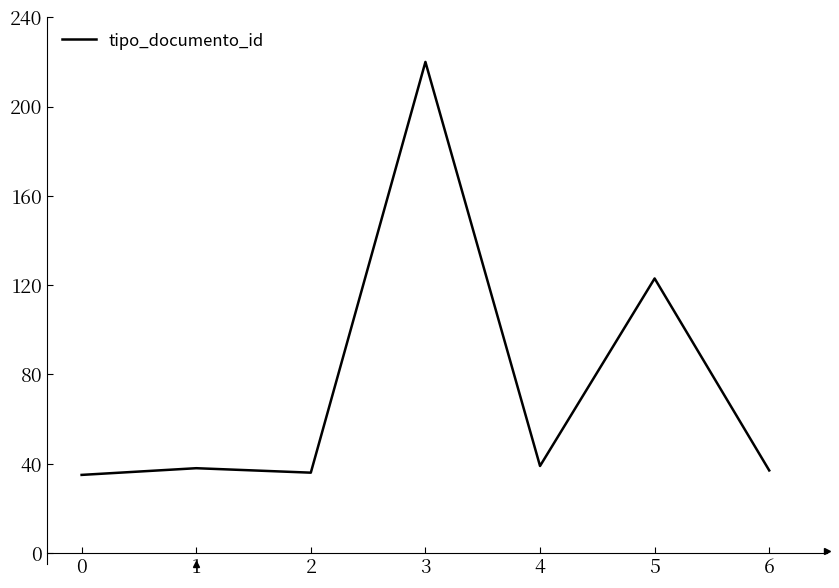

What is the difference between the values at 5 and 0?

88